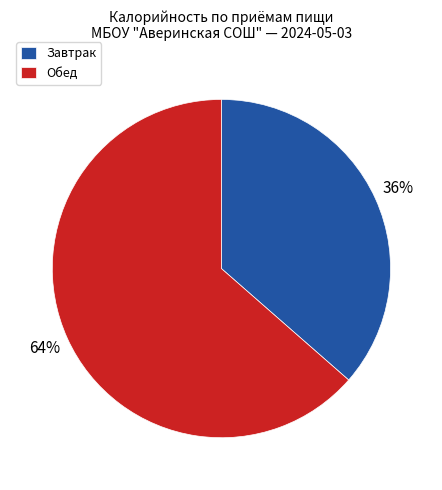

Which slice is the smallest?

Завтрак